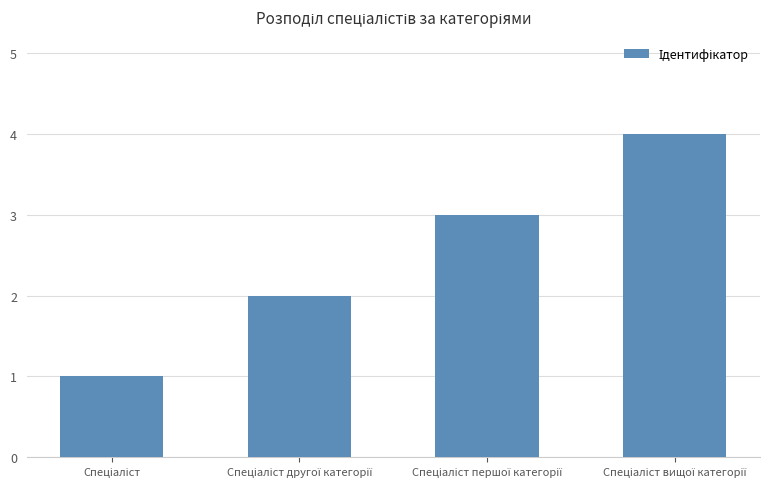

What is the greatest value displayed?

4